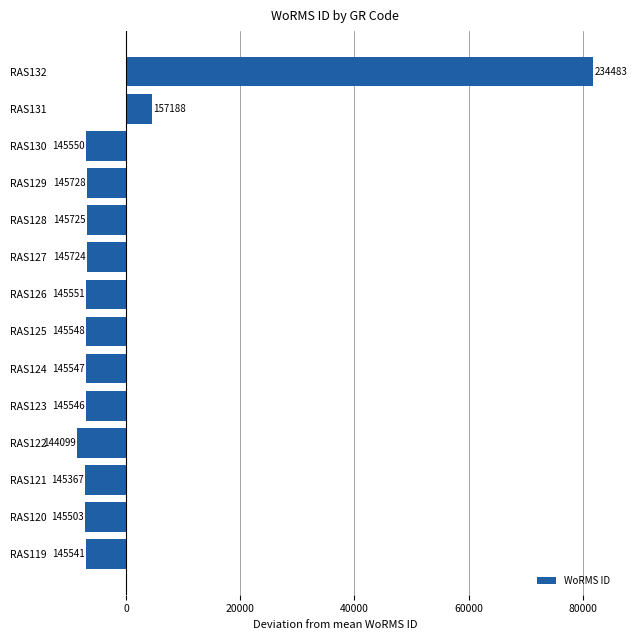

How many bars are there in total?

14